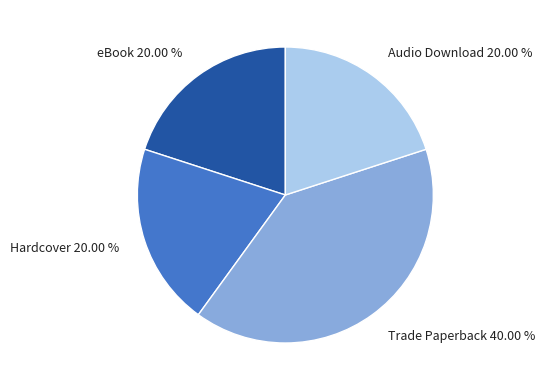

Approximately how many times larger is the value at eBook compared to Audio Download?

1.0